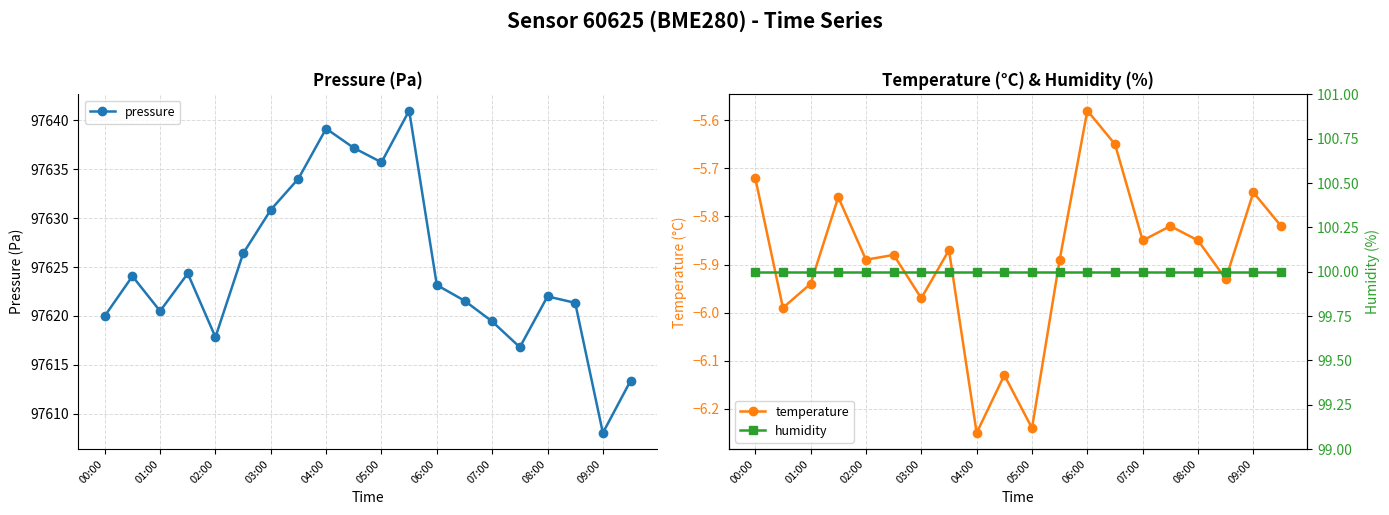

True or false: temperature has a value of -1.3 at 03:00.

False